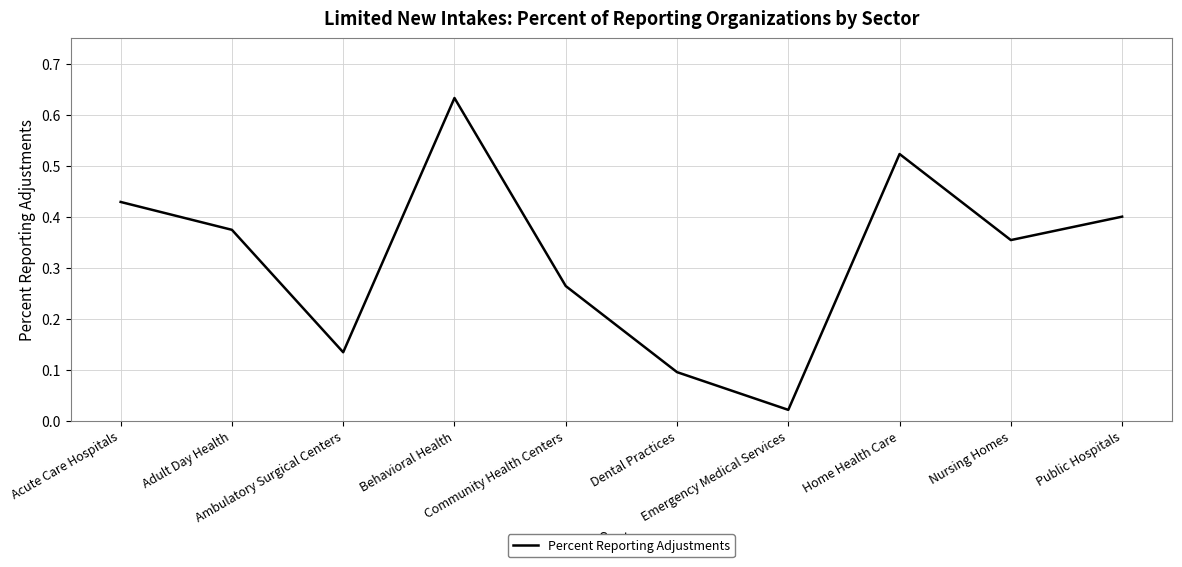

Which label corresponds to the smallest value in the chart?

Emergency Medical Services